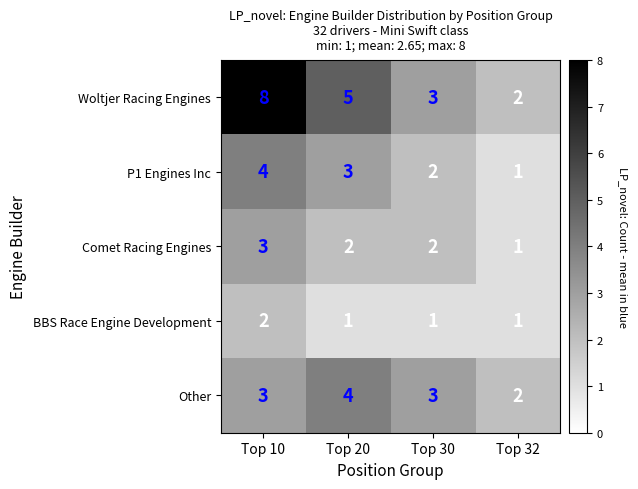

What is the maximum value for Woltjer Racing Engines?

8